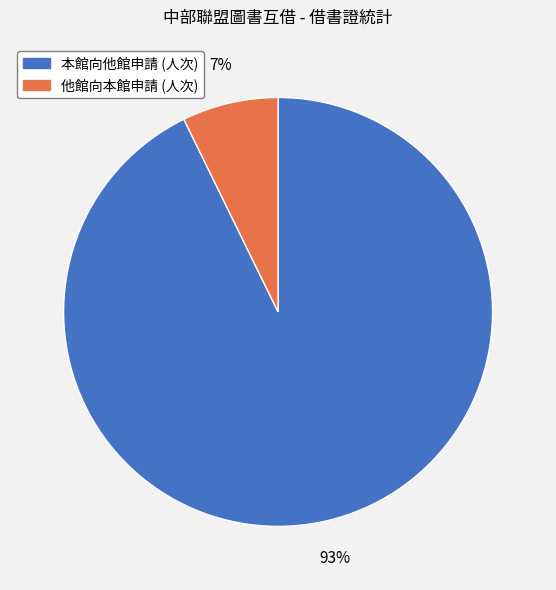

What is the largest slice in the pie chart?

本館向他館申請 (人次)